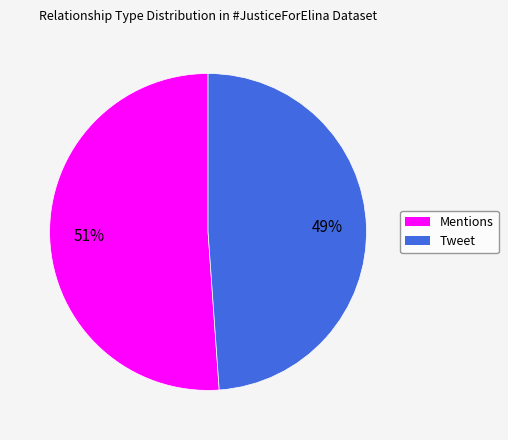

Which category has the smallest portion of the pie?

Tweet